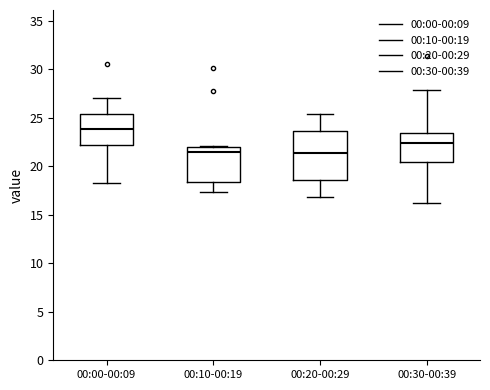

Where does the median line of the box for 00:10-00:19 sit on the y-axis? The values are not printed on the chart, so give them approximately, as read against the axis.

21.5